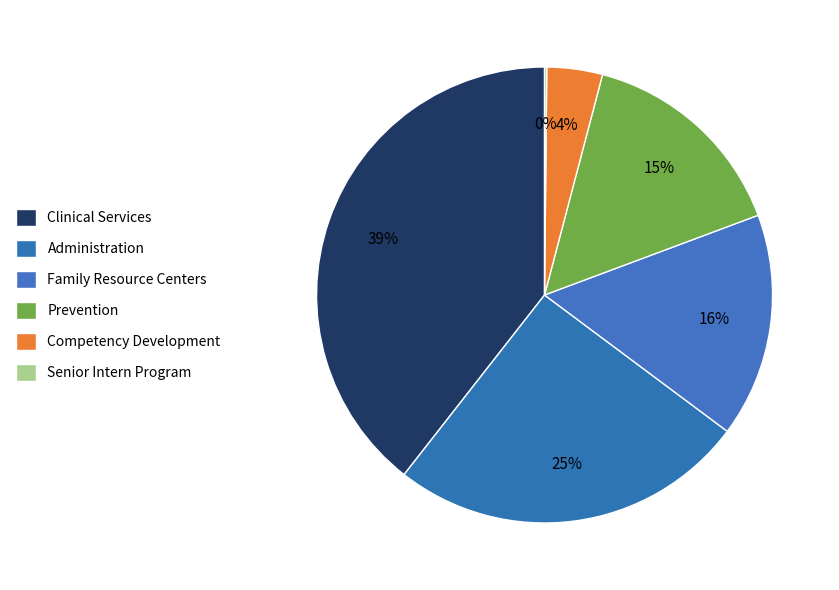

To the nearest percent, what portion does Competency Development represent?

4%